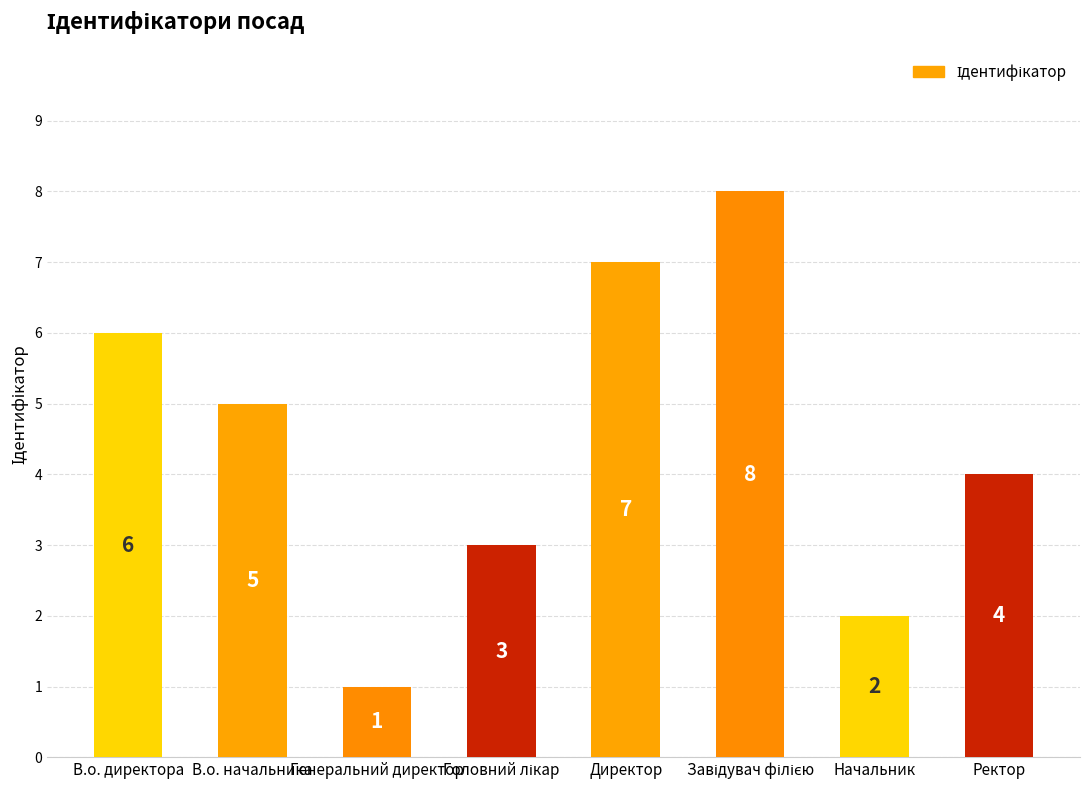

What is the difference between the maximum and second lowest values?

6